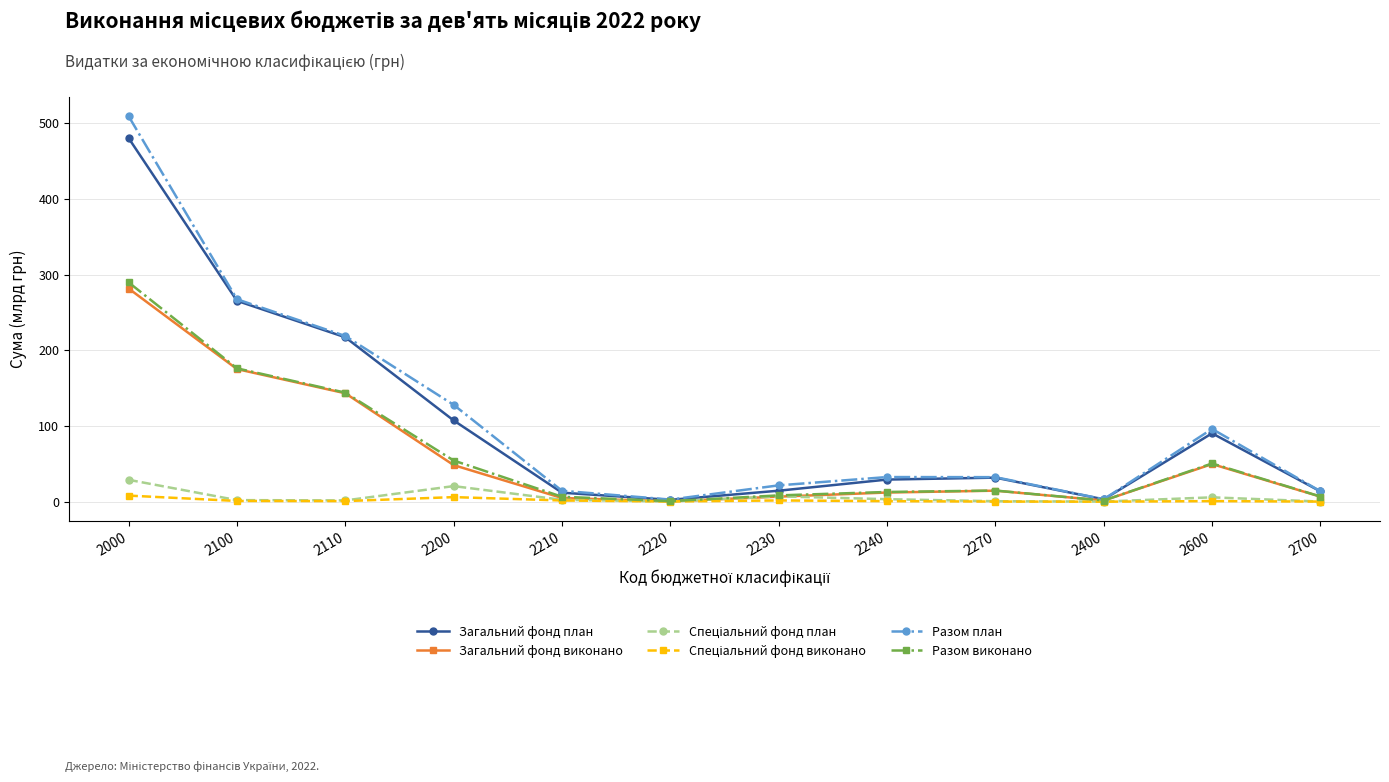

Is it true that Загальний фонд виконано equals 1.5 at 2400?

True